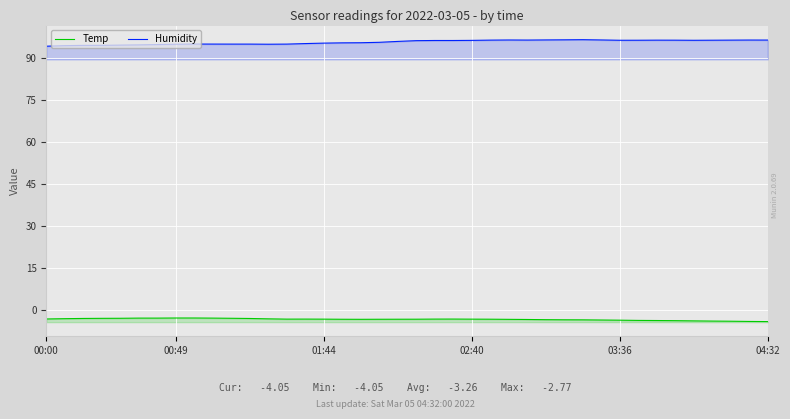

What is the greatest value displayed?

96.6